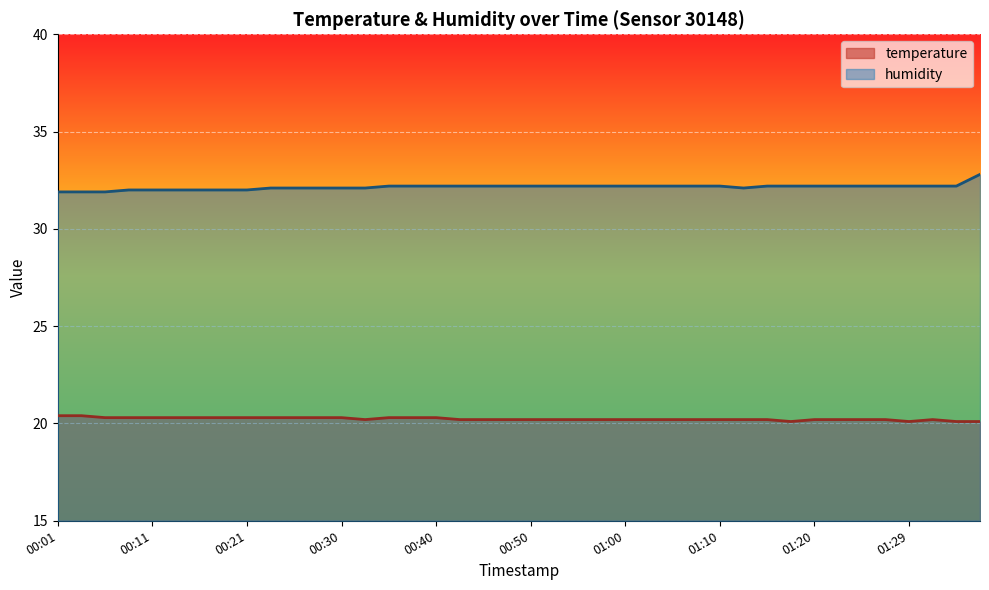

What is the value of the humidity point at the 18th from the left?

32.2